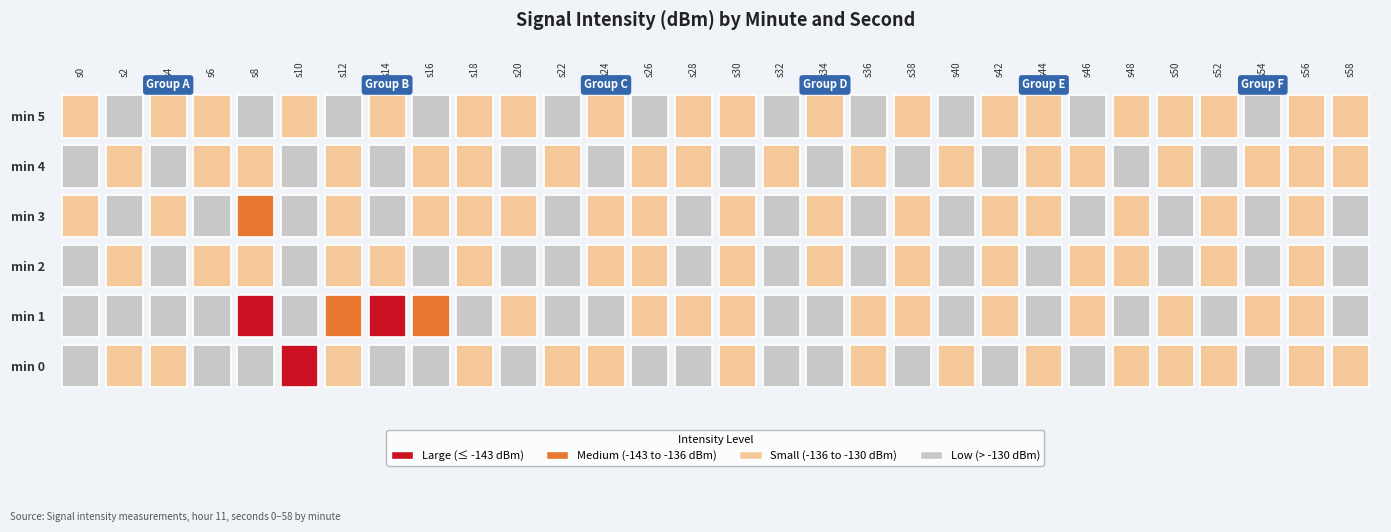

Rank the series by their maximum value, from highest to lowest.

0, 1, 2, 4, 3, 5